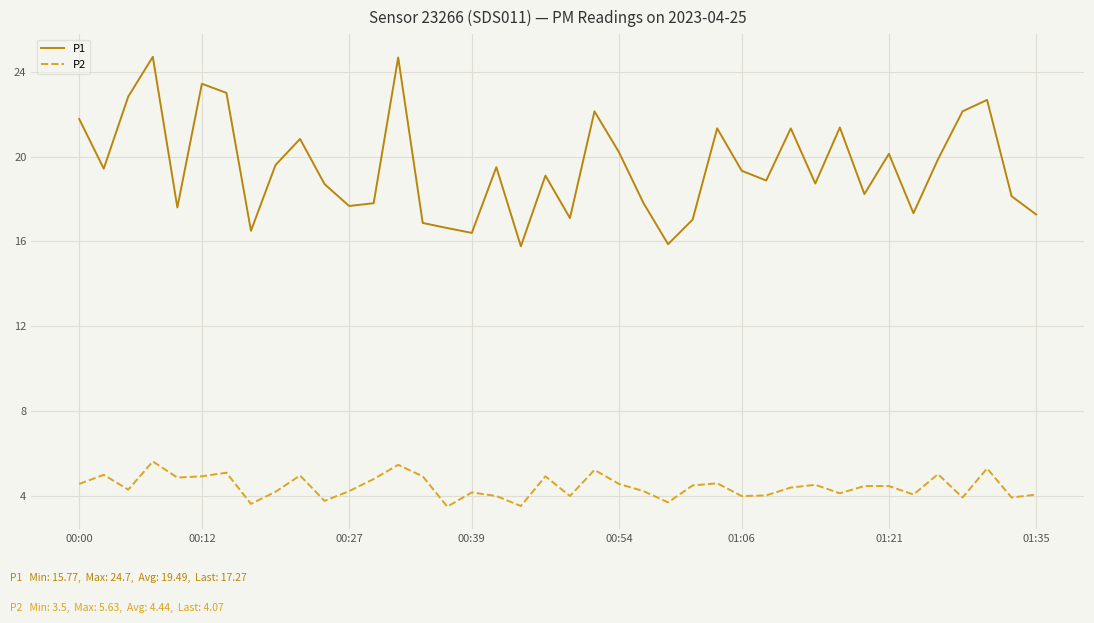

In P1, how many points are higher than both neighbors (excluding endpoints)?

12